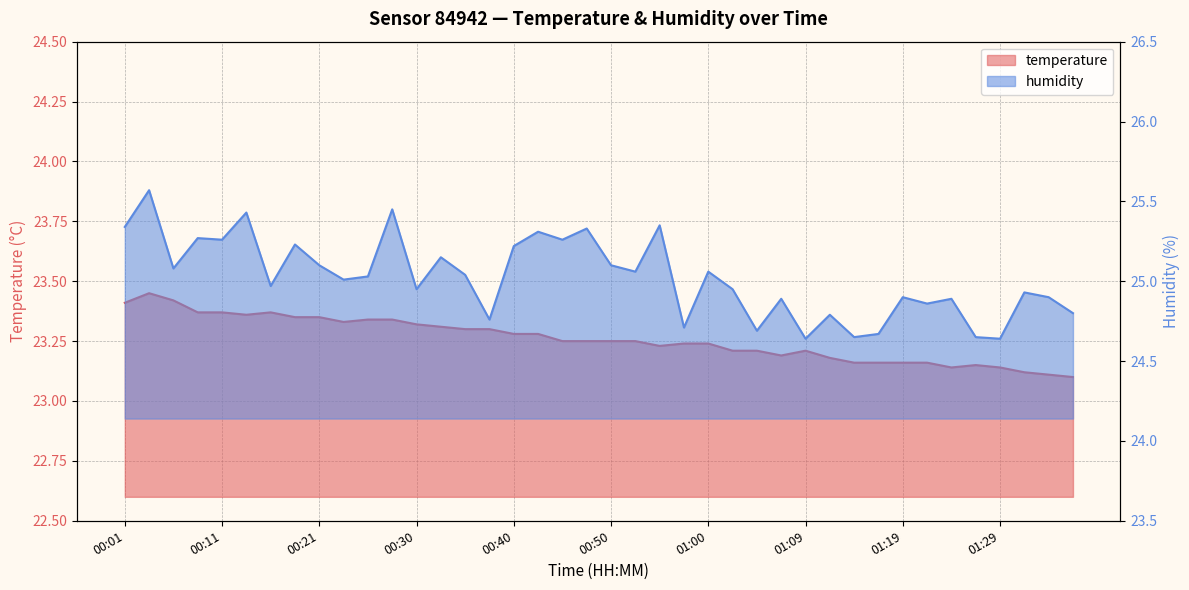

At which category is the sum across all series the highest?

00:03